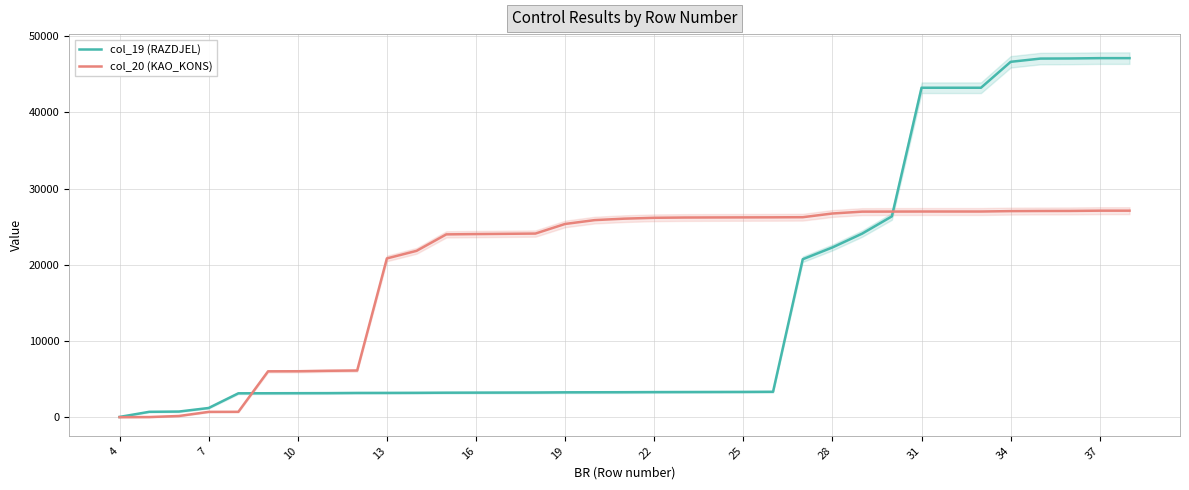

The value of col_20 (KAO_KONS) at 13 is 20833. True or false?

True